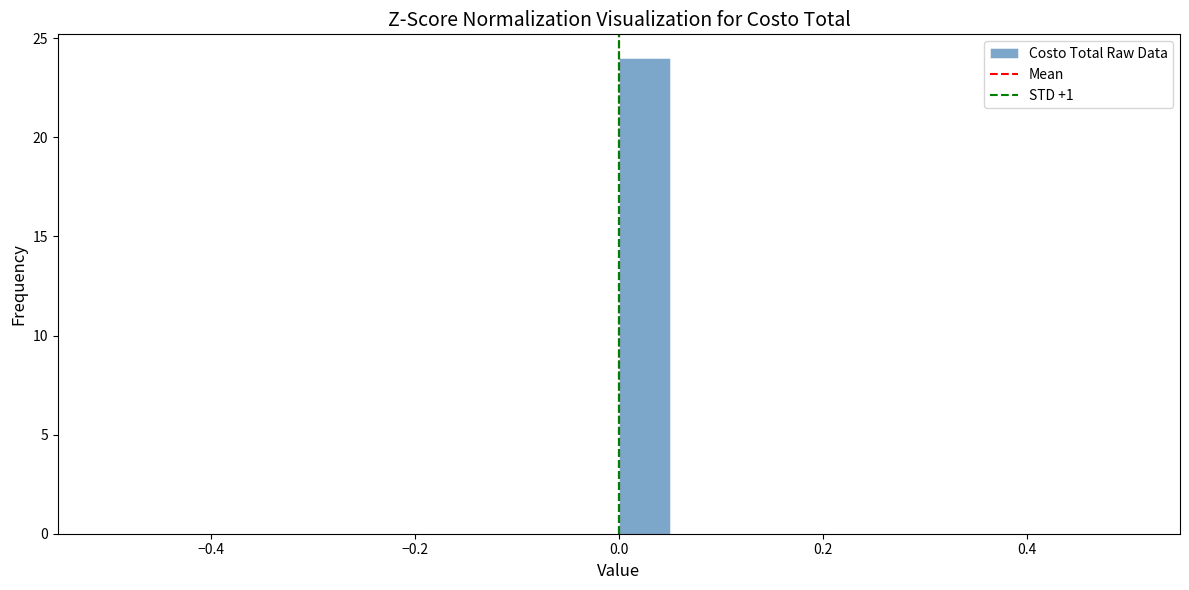

Read against the x-axis, roughly where is the centre of the tallest bar?

0.02